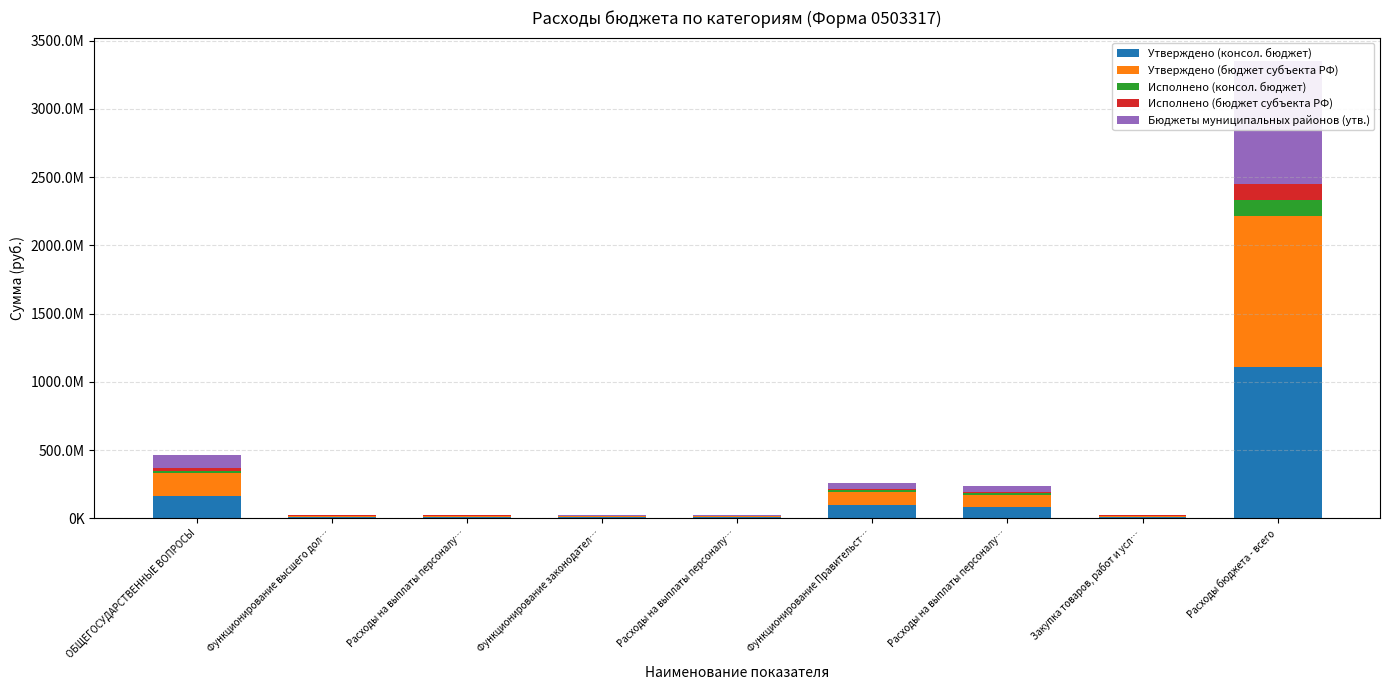

At which category is the sum across all series the highest?

Расходы бюджета - всего